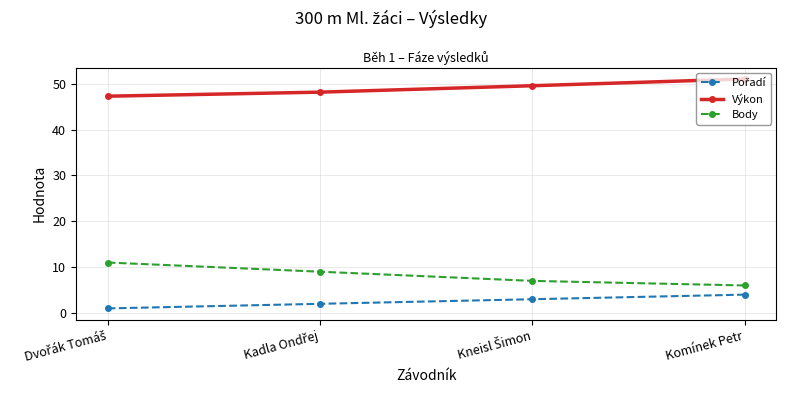

How many data points in Výkon are less than 49?

2